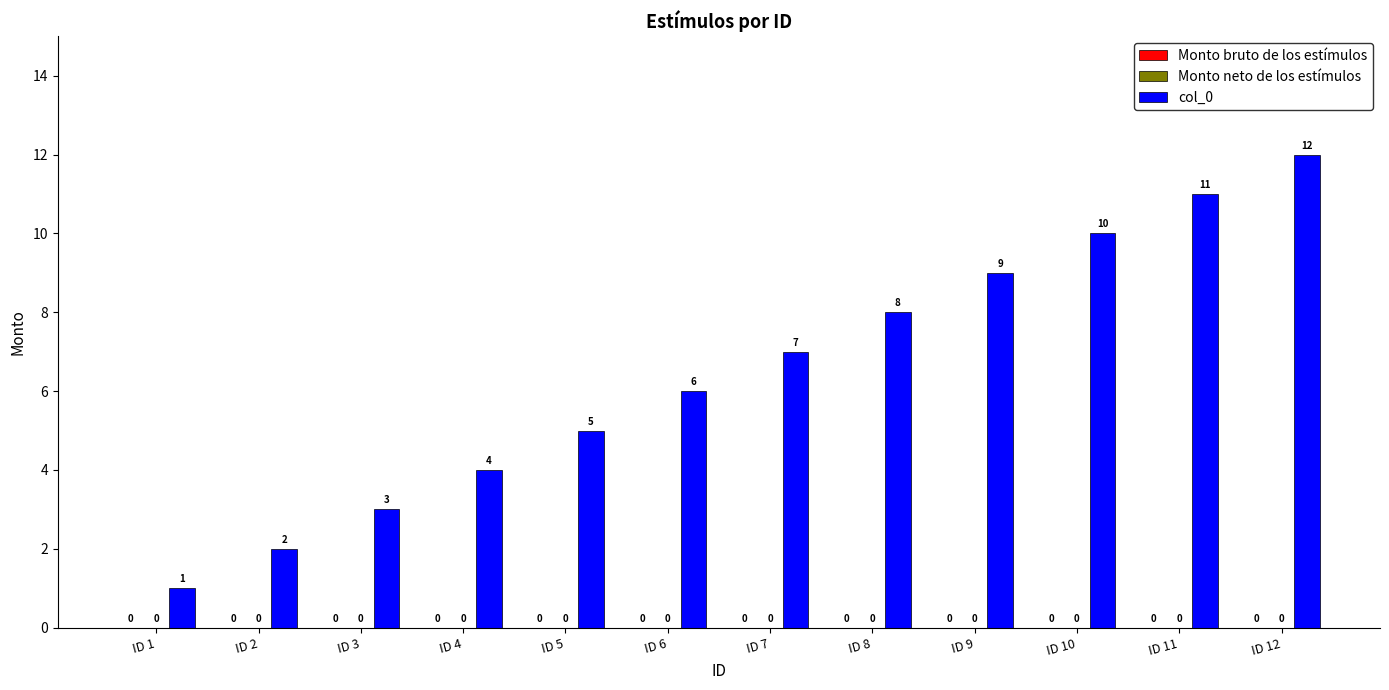

How many bars are there in total?

12